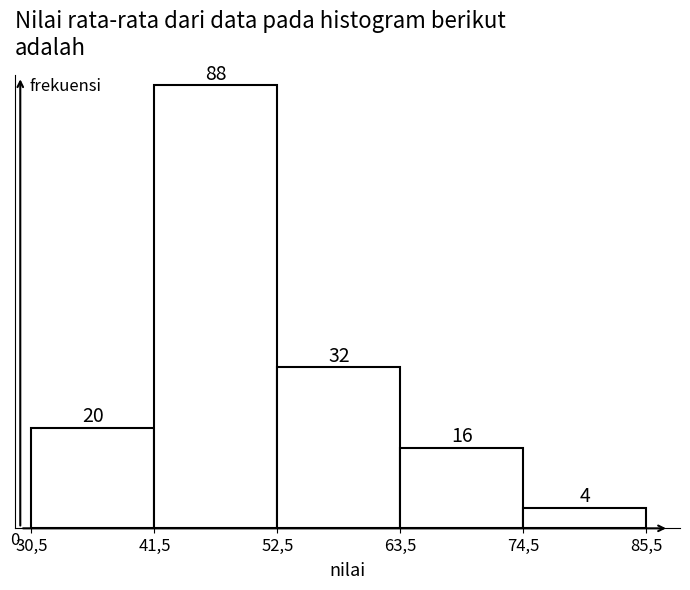

Reading right to left, what are all the values shown in this chart?

74,5=4	63,5=16	52,5=32	41,5=88	30,5=20